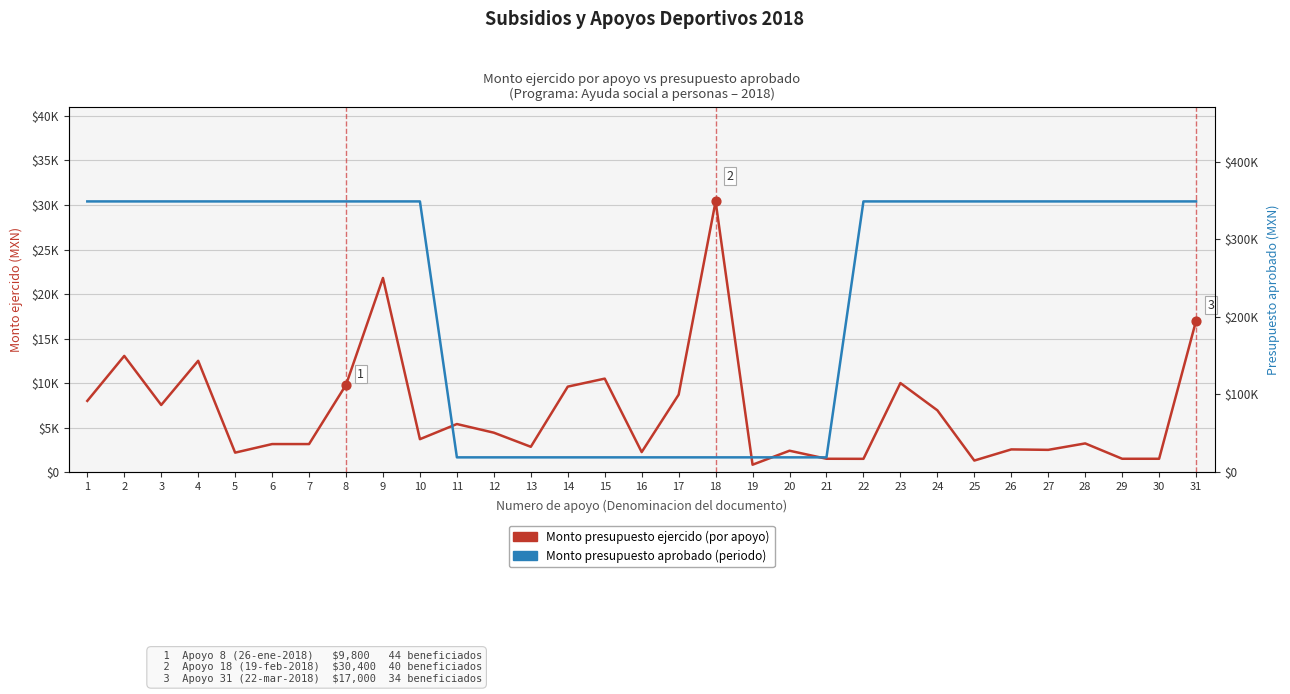

What is the total value across all series at 30?

350141.0